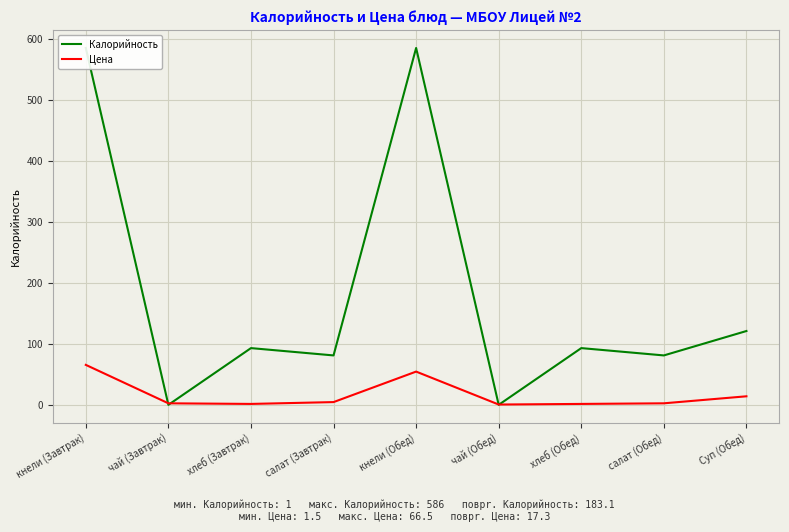

What is the spread (max minus min) of values at кнели (Завтрак)?

519.5